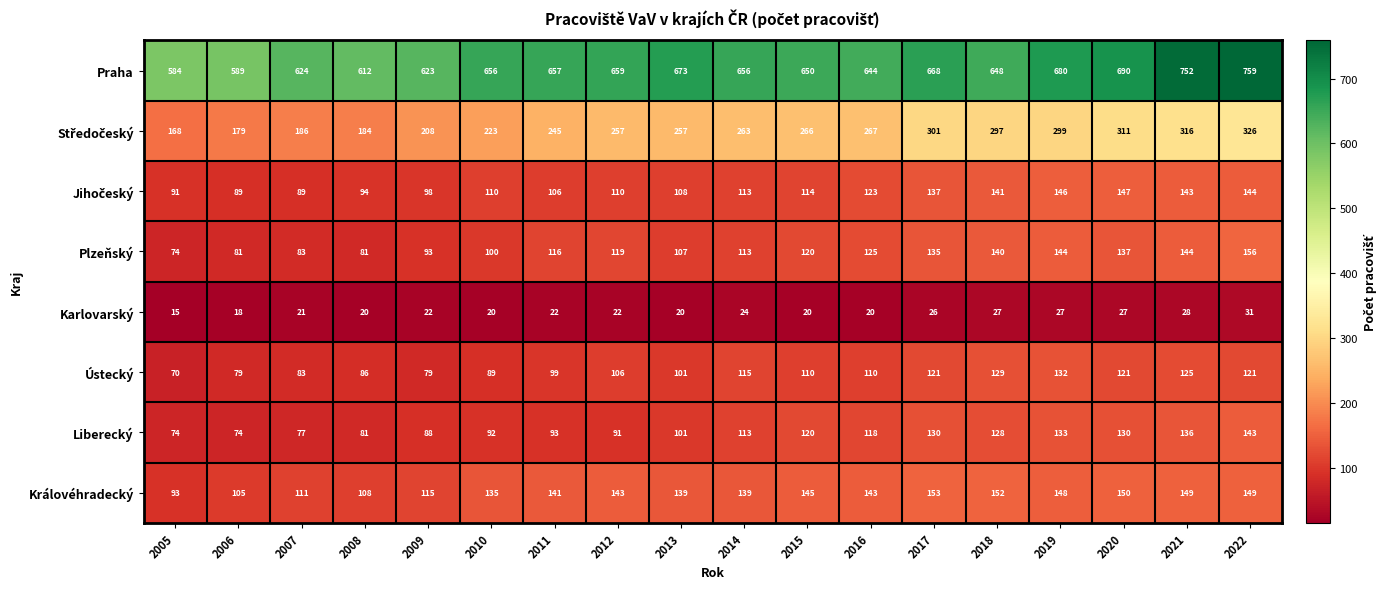

What is the minimum value for Liberecký?

74